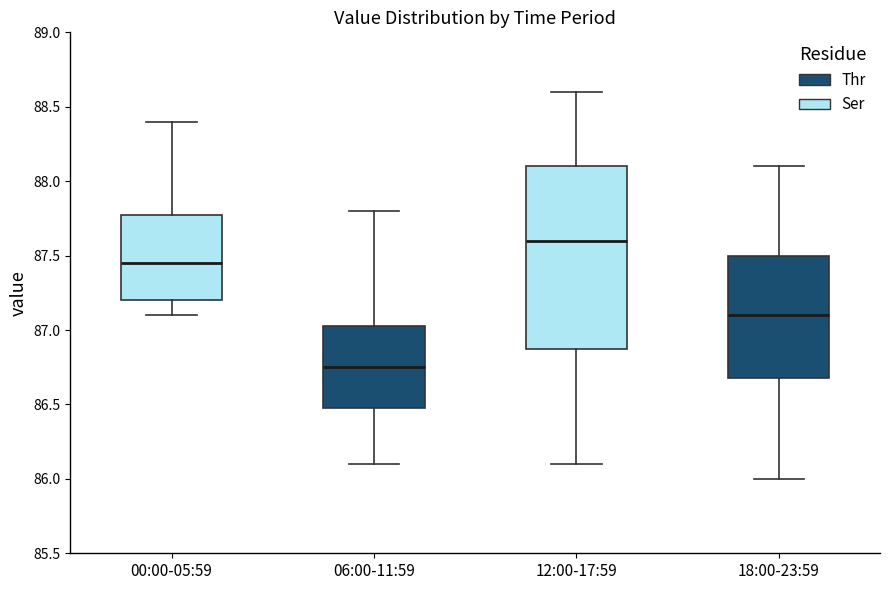

Comparing the boxes themselves (not the whiskers), which one is the tallest?

12:00-17:59